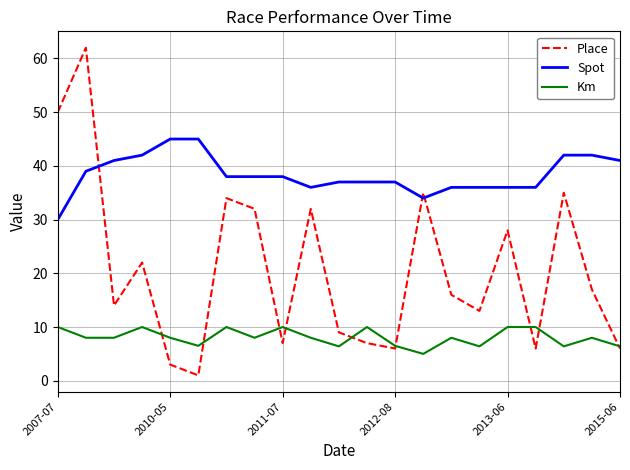

Rank the series by their average value, from highest to lowest.

Spot, Place, Km